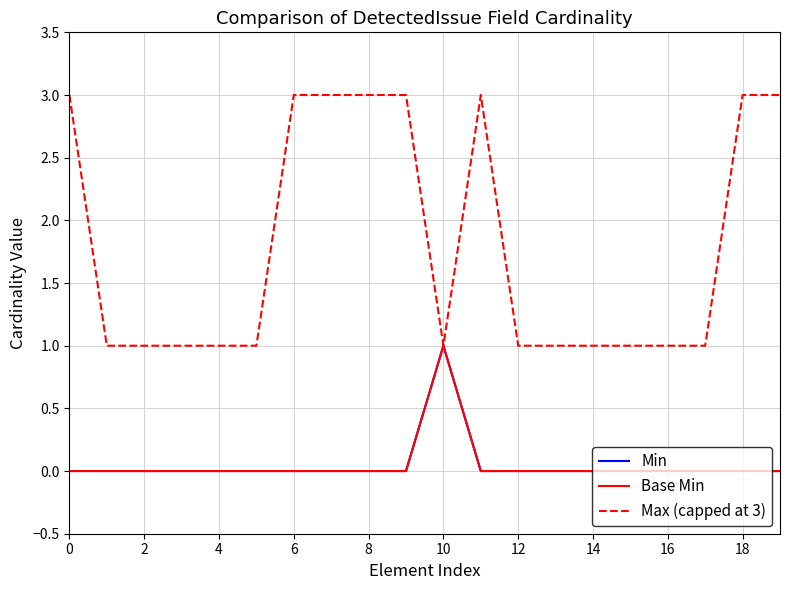

Which series has the largest total across all categories?

Max (capped at 3)